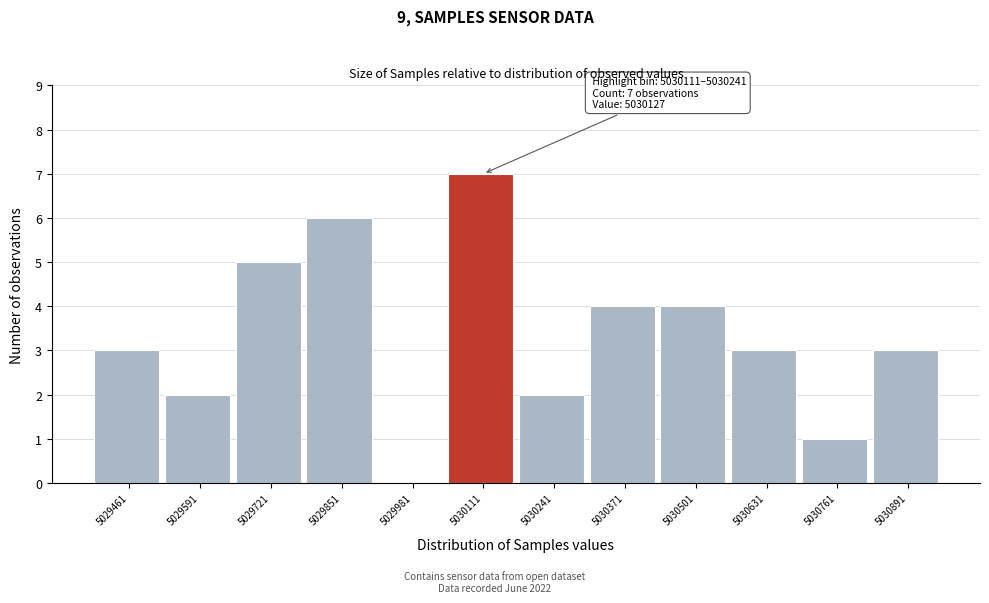

Reading right to left, list all the values displayed in this chart.

5030891=3	5030761=1	5030631=3	5030501=4	5030371=4	5030241=2	5030111=7	5029981=0	5029851=6	5029721=5	5029591=2	5029461=3